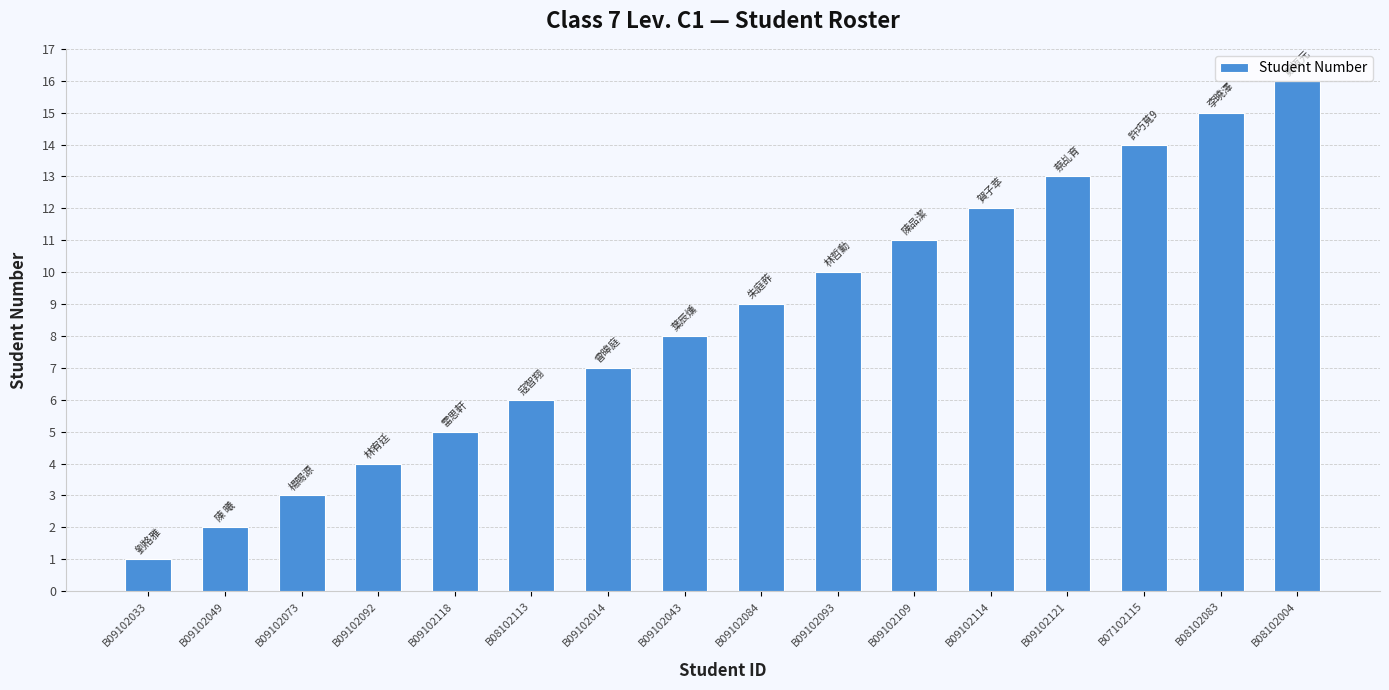

Reading left to right, transcribe all the data shown in this chart.

1	2	3	4	5	6	7	8	9	10	11	12	13	14	15	16